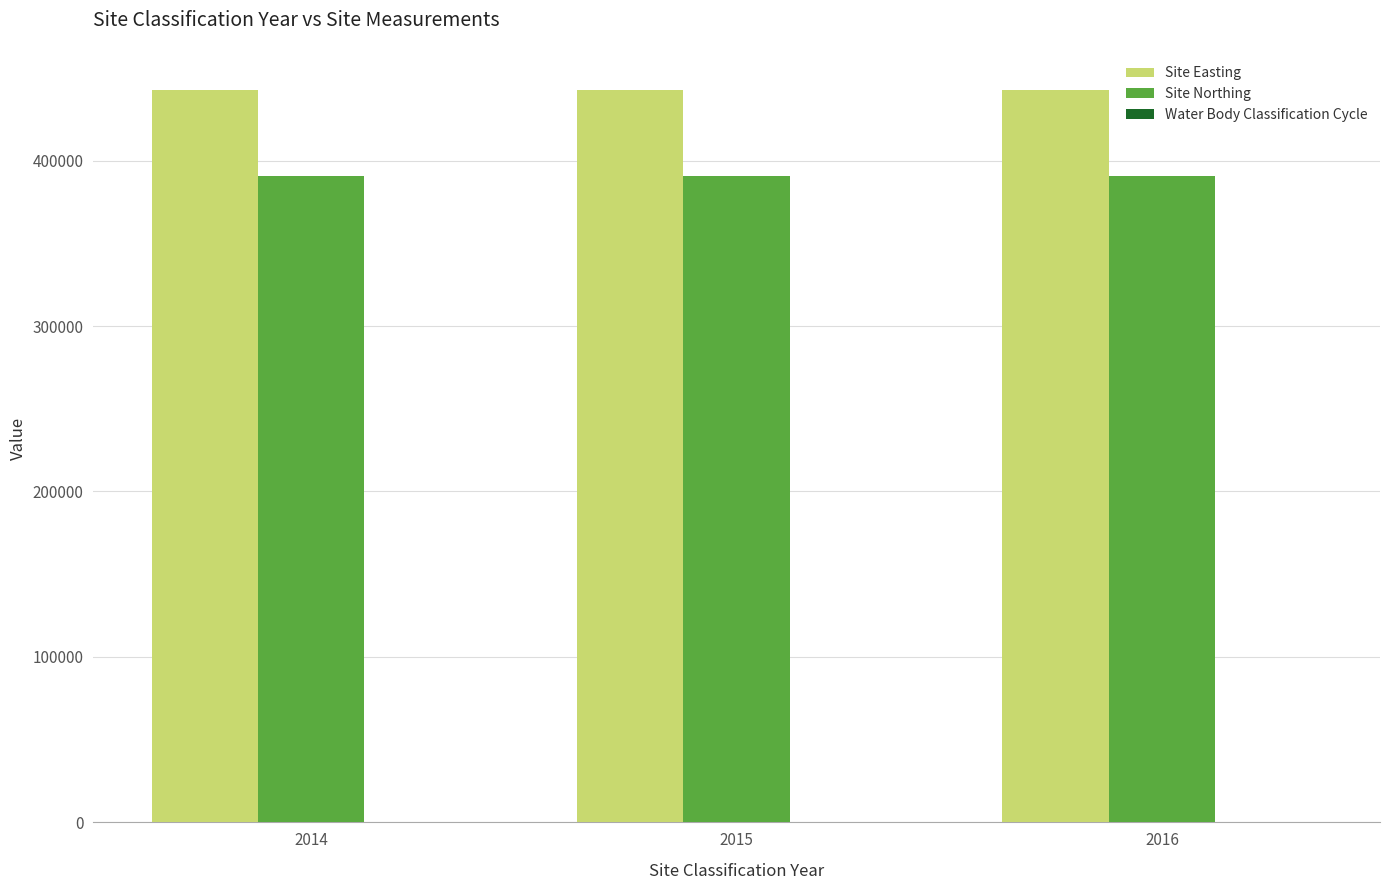

What is the maximum value for Site Easting?

442427